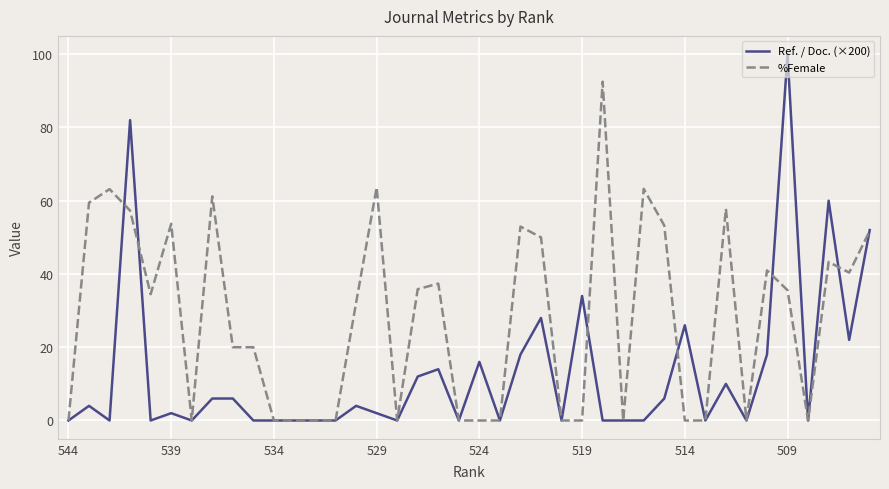

What is the sum of all Ref. / Doc. (×200) values?

522.0